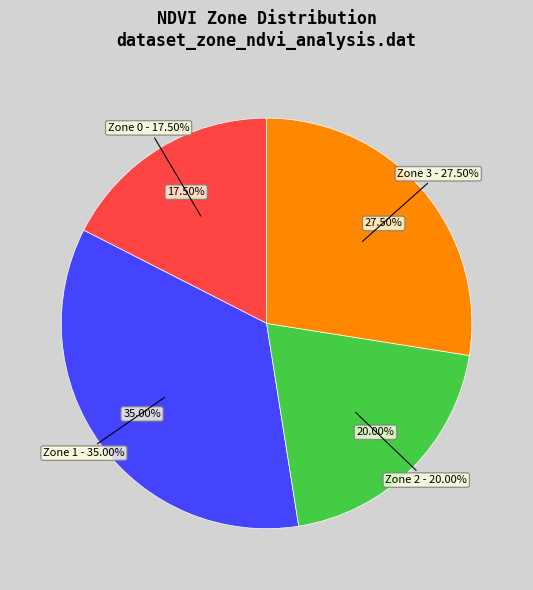

Count the number of slices in the pie.

4